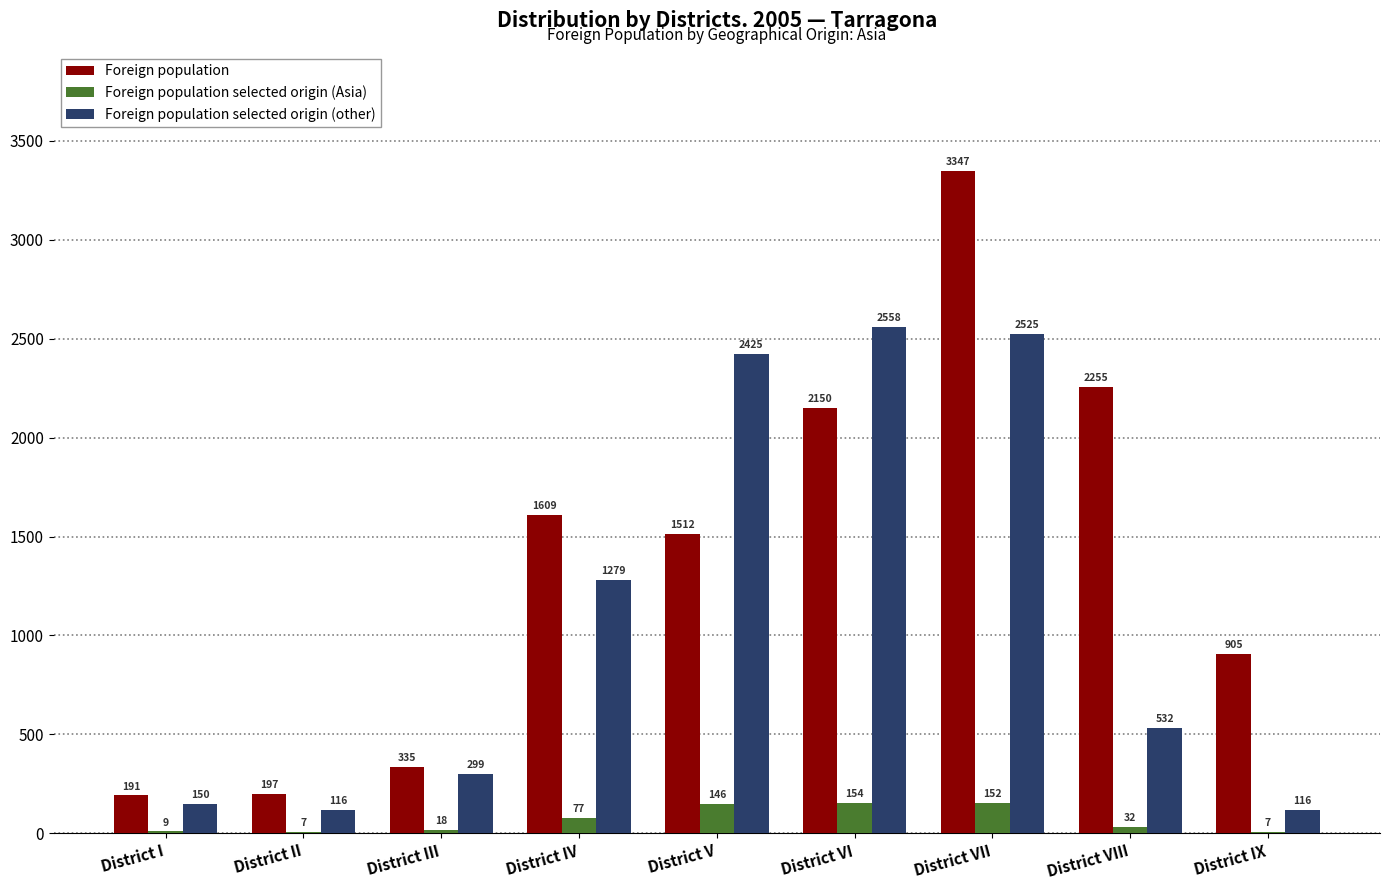

How many distinct data groups are displayed?

3